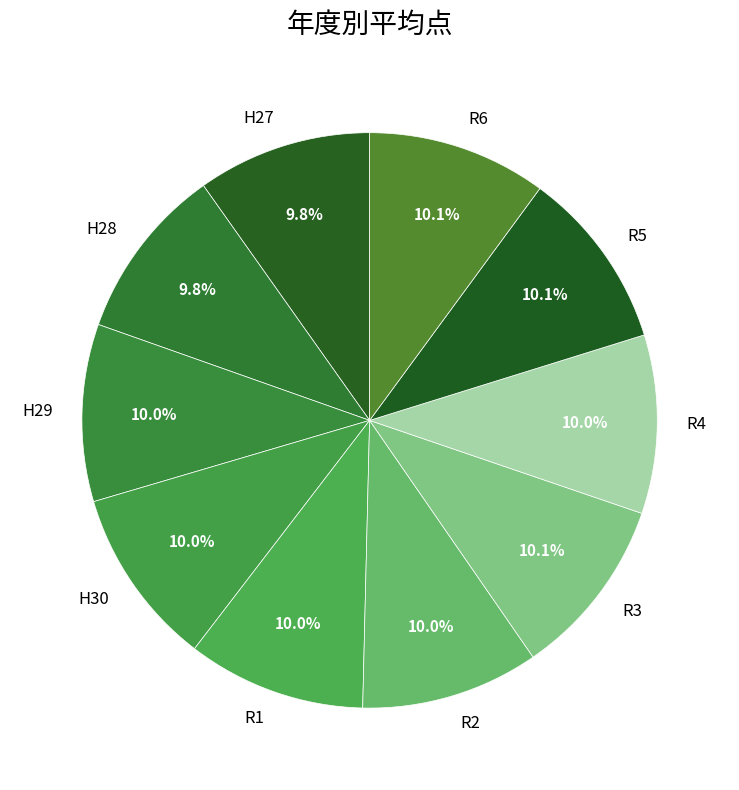

To the nearest percent, what portion does H29 represent?

10%